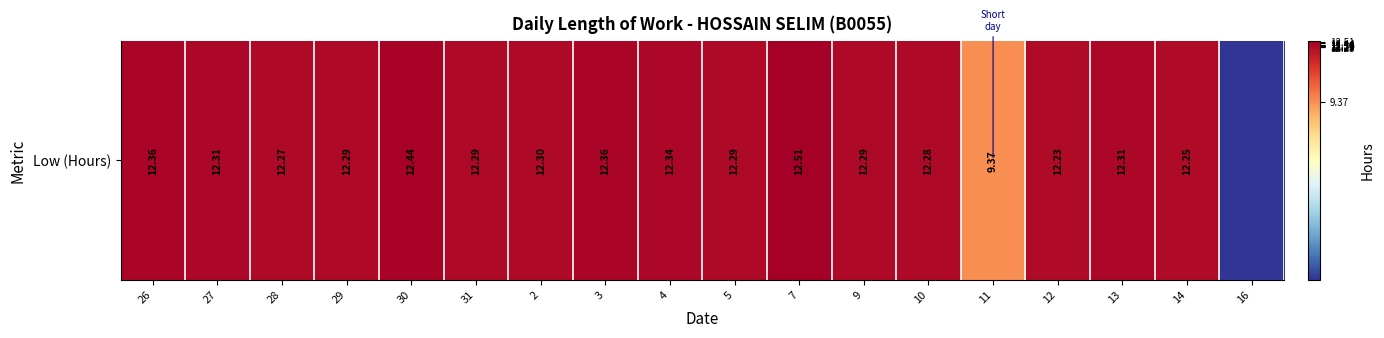

Which category has the lowest value across all series?

16